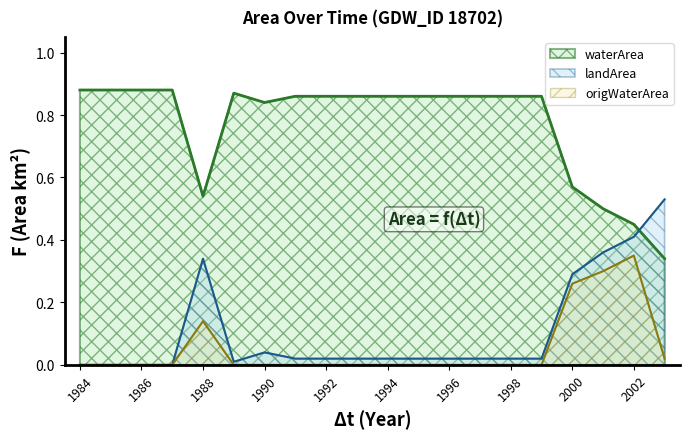

True or false: landArea has more than 1 points higher than both neighbors.

True